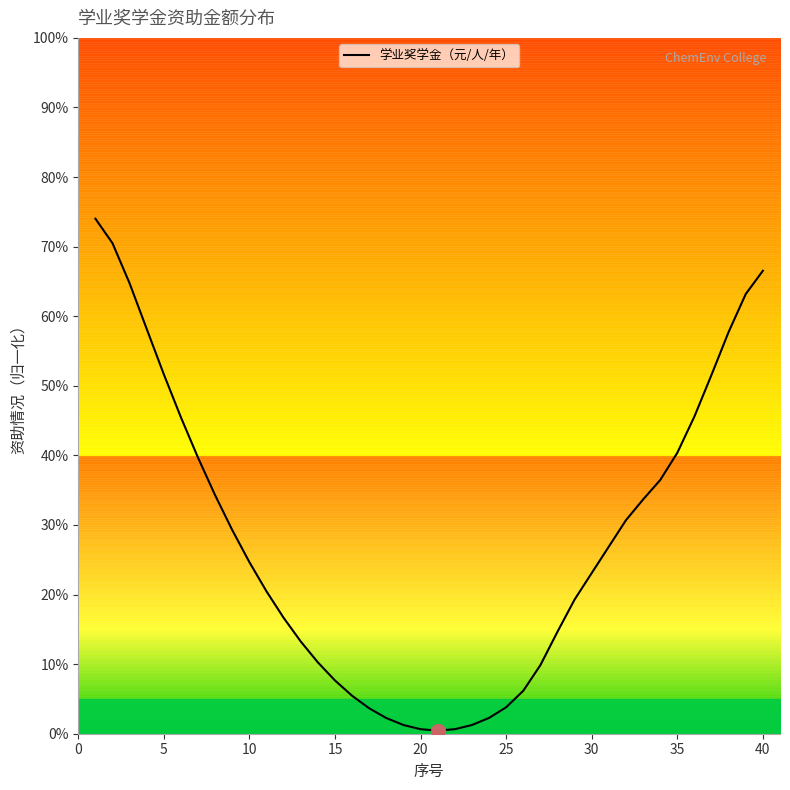

How many lines are shown in the chart?

1